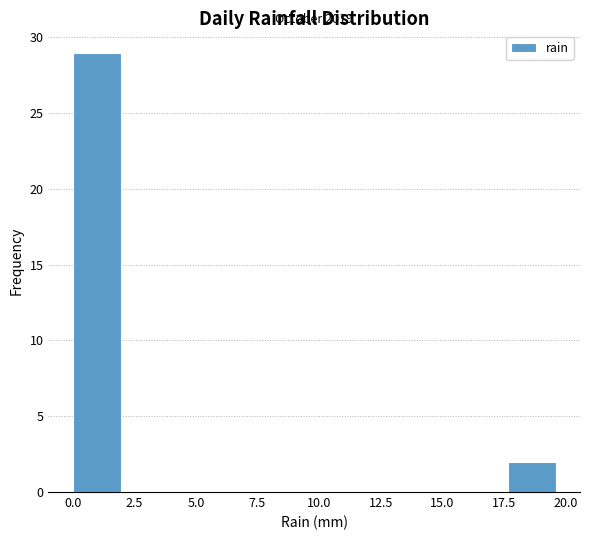

Around what value on the x-axis is the tallest bar? Give the approximate position of its centre, as read against the axis.

1.0